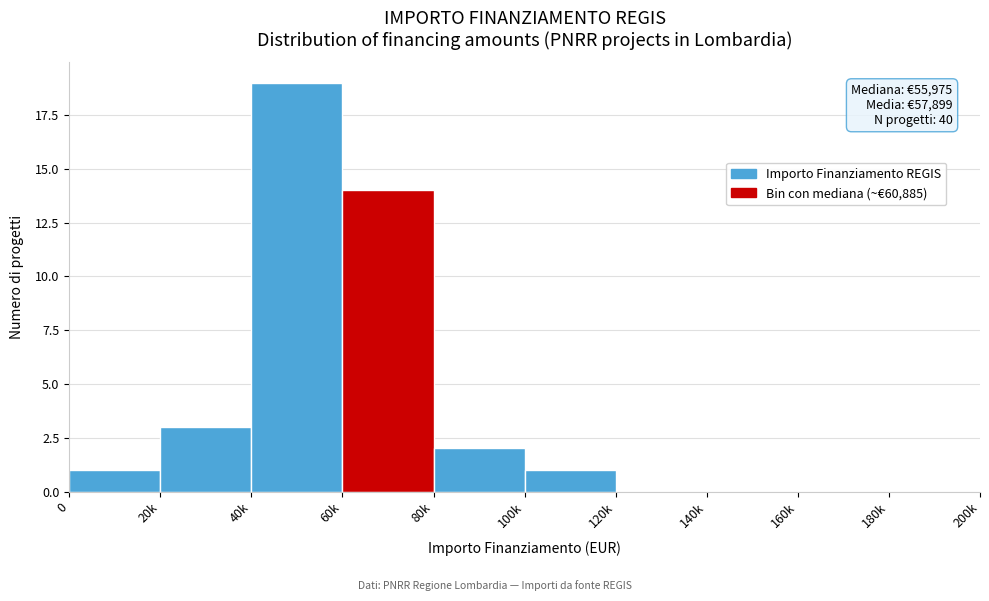

Reading right to left, extract all data points from this chart.

180k=0	160k=0	140k=0	120k=0	100k=1	80k=2	60k=14	40k=19	20k=3	0=1